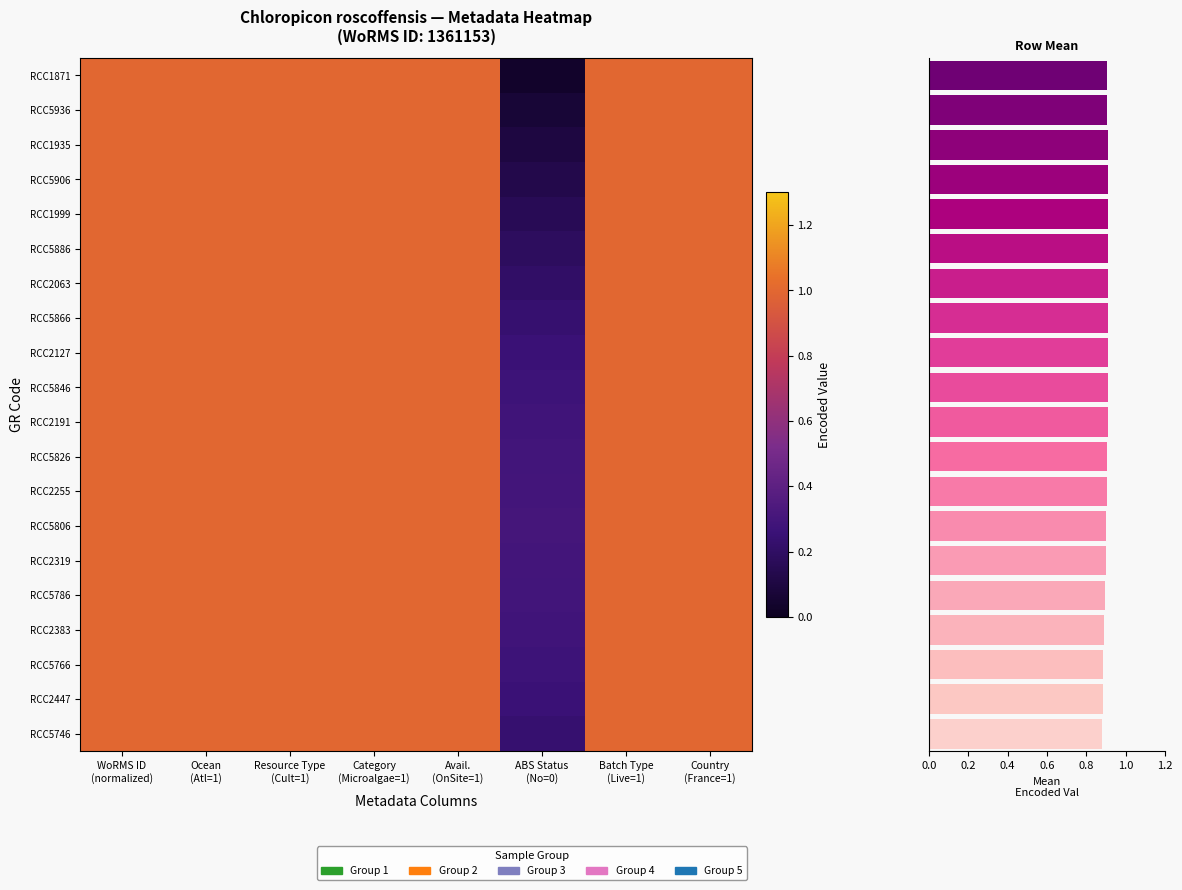

Where is RCC5886 nearest to the value 0?

ABS Status (No=0)